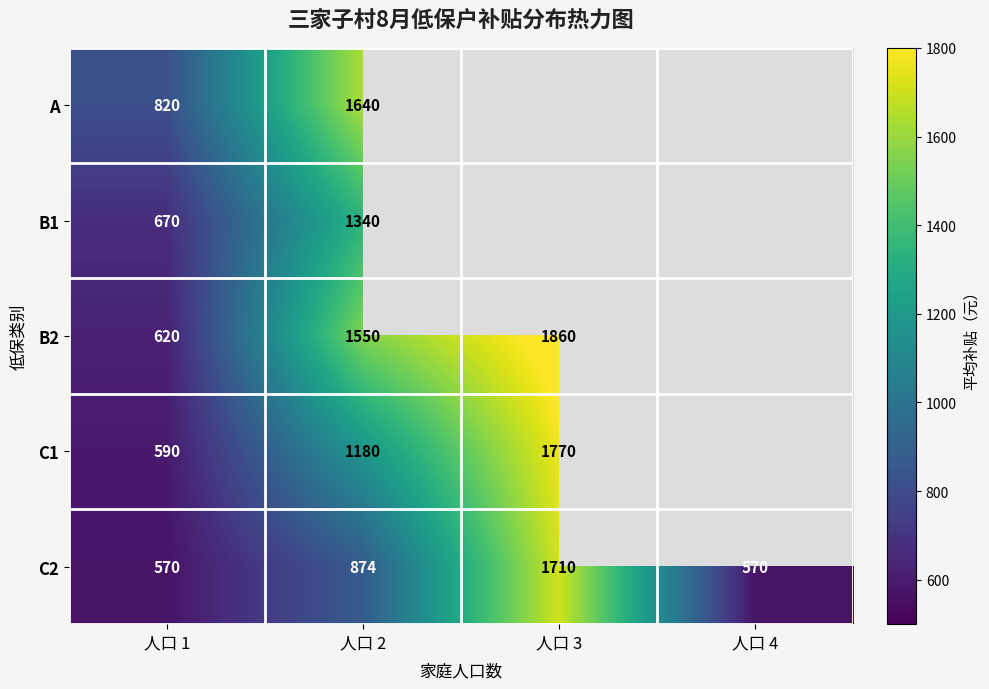

What is the difference between the maximum and minimum values in the C2 series?

1140